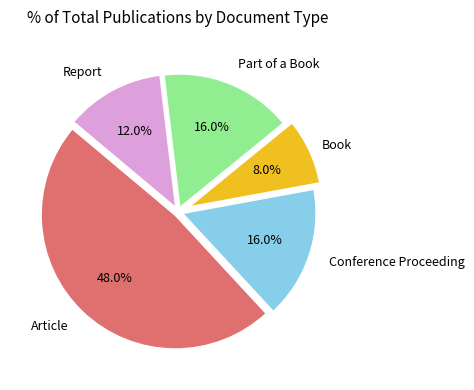

Is there a majority slice in this chart?

No